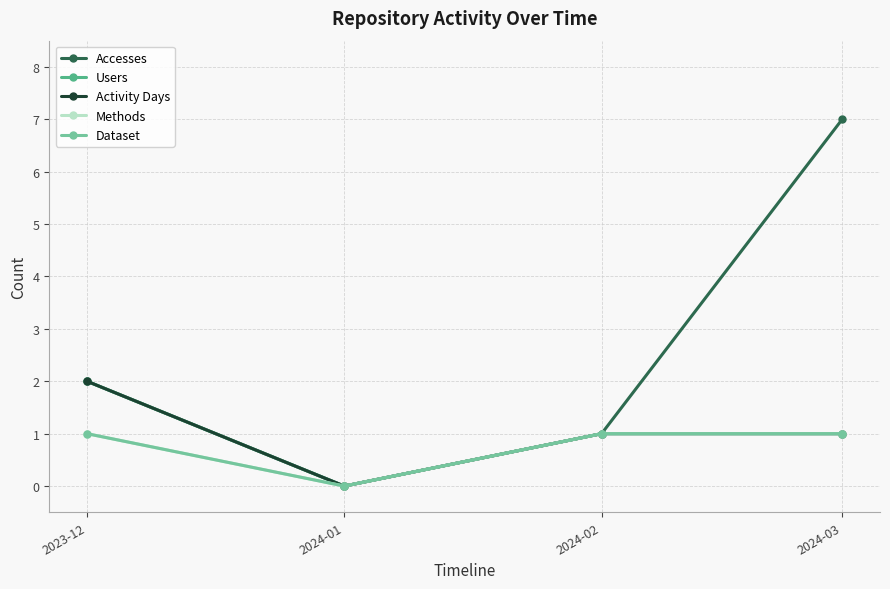

Between 2023-12 and 2024-01, which series saw the biggest shift?

Accesses